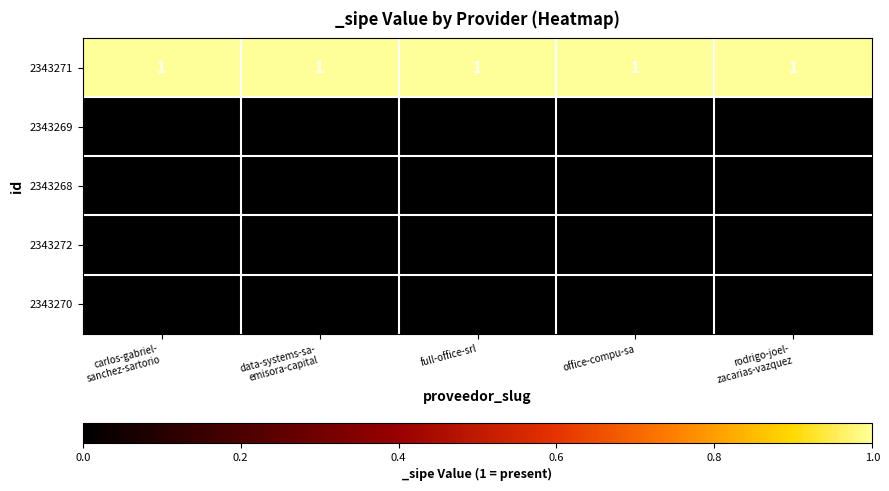

Which series has the largest total across all categories?

2343271